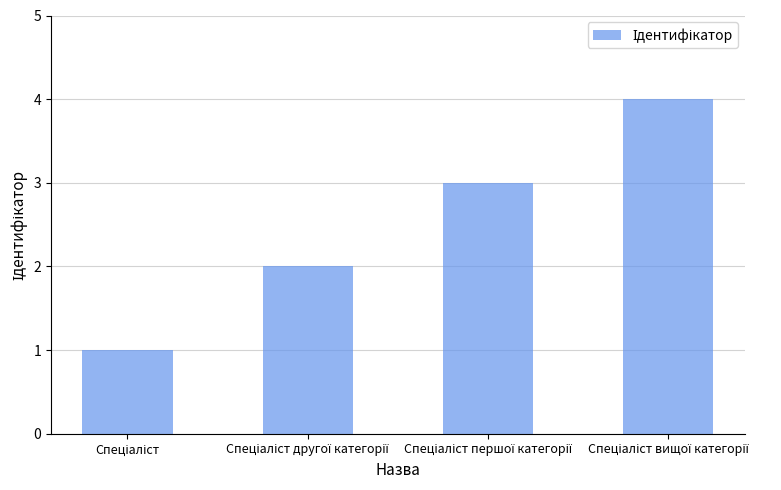

What is the maximum value shown in the chart?

4